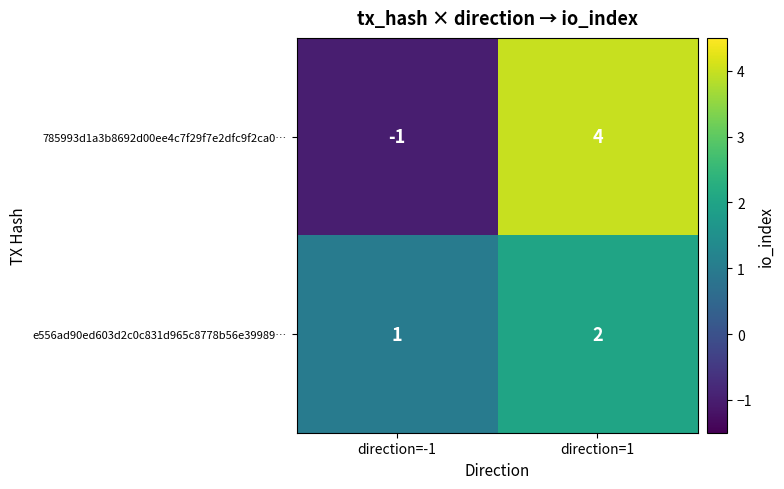

How many distinct data groups are displayed?

2